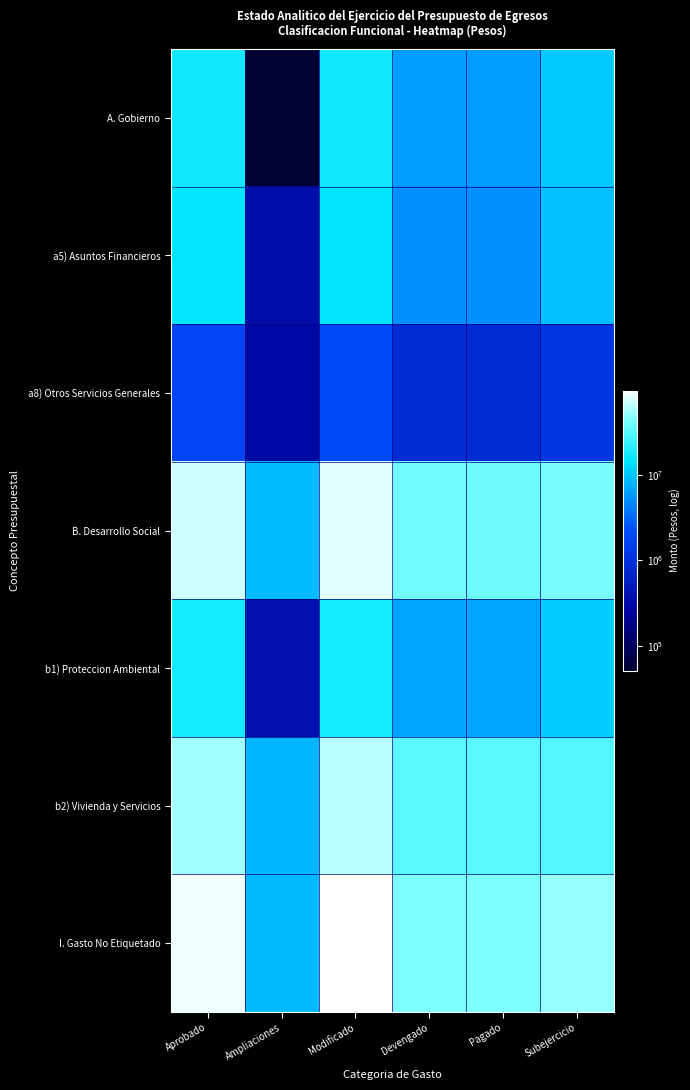

Reading right to left, what are all the values shown in this chart?

A. Gobierno: Subejercicio=10433113.9	Pagado=5988918.5	Devengado=6022111.6	Modificado=16455225.5	Ampliaciones=51458.5	Aprobado=16506684.0
a5) Asuntos Financieros: Subejercicio=9264788.1	Pagado=5148443.0	Devengado=5179260.4	Modificado=14444048.5	Ampliaciones=352208.5	Aprobado=14796257.0
a8) Otros Servicios Generales: Subejercicio=1168325.8	Pagado=840475.5	Devengado=842851.2	Modificado=2011177.0	Ampliaciones=300750.0	Aprobado=1710427.0
B. Desarrollo Social: Subejercicio=41009290.0	Pagado=38515056.8	Devengado=38696934.6	Modificado=79706224.7	Ampliaciones=8614116.7	Aprobado=71092108.0
b1) Proteccion Ambiental: Subejercicio=10879415.4	Pagado=6499866.7	Devengado=6524314.0	Modificado=17403729.4	Ampliaciones=389041.4	Aprobado=17014688.0
b2) Vivienda y Servicios: Subejercicio=30129874.6	Pagado=32015190.1	Devengado=32172620.7	Modificado=62302495.3	Ampliaciones=8225075.3	Aprobado=54077420.0
I. Gasto No Etiquetado: Subejercicio=51442403.9	Pagado=44503975.2	Devengado=44719046.2	Modificado=96161450.2	Ampliaciones=8562658.2	Aprobado=87598792.0